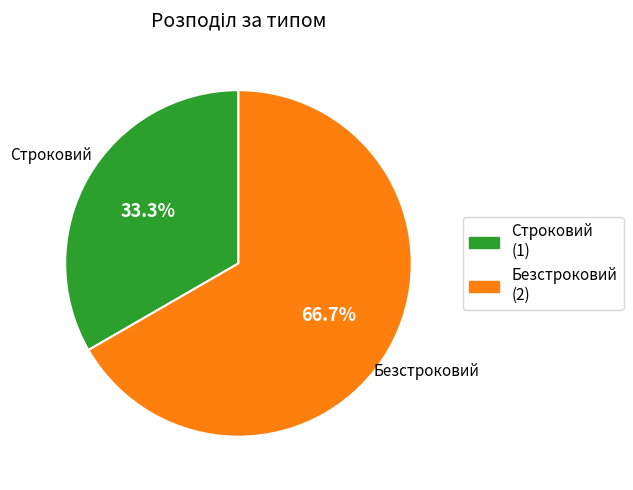

What percentage is the Строковий slice, to the nearest percent?

33%